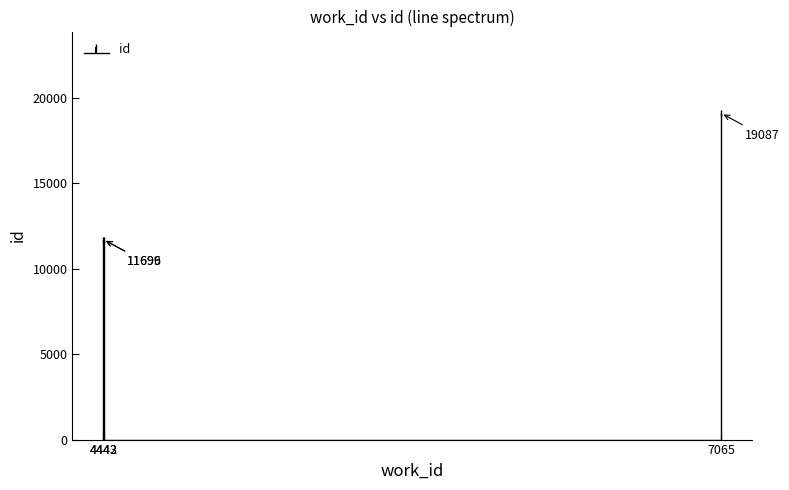

Rank the categories by value from lowest to highest.

4442, 4443, 7065